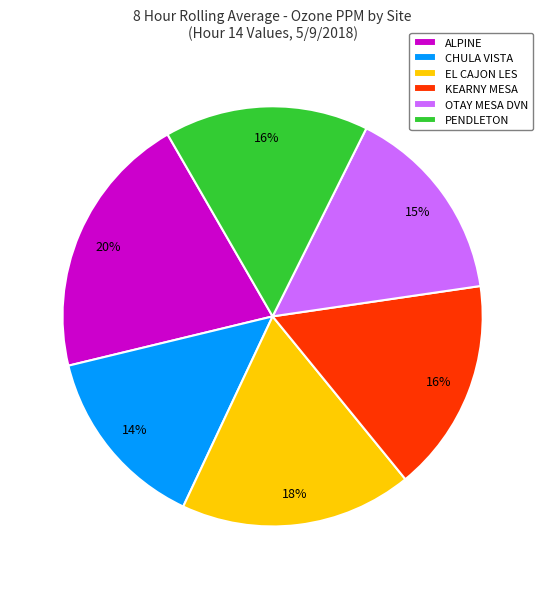

Which category has the biggest portion of the pie?

ALPINE